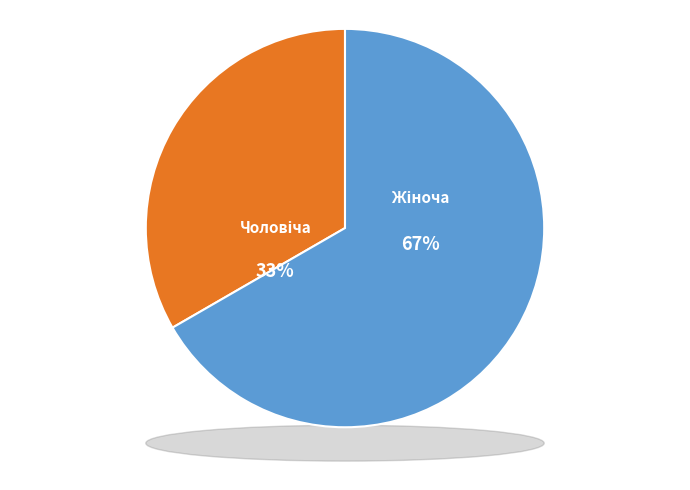

Which category accounts for the majority?

Жіноча